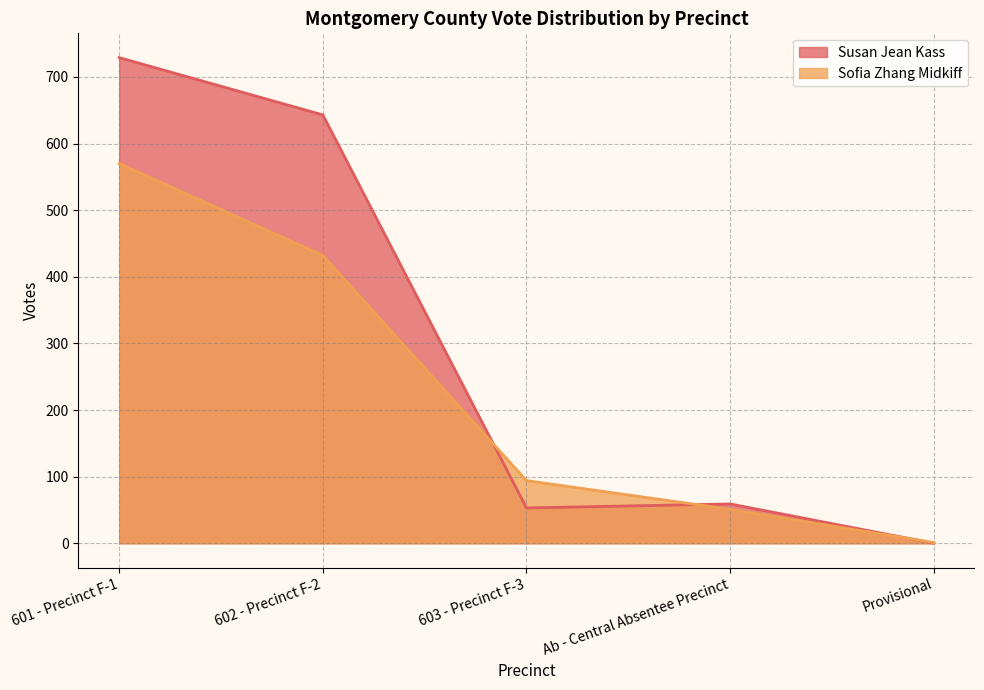

What is the average value of the Susan Jean Kass series?

297